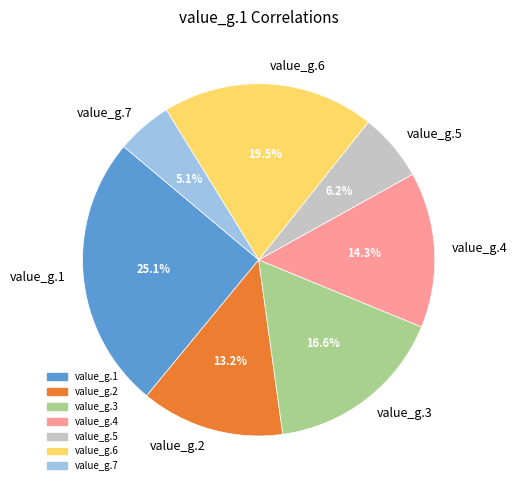

Which has a higher value, value_g.5 or value_g.1?

value_g.1